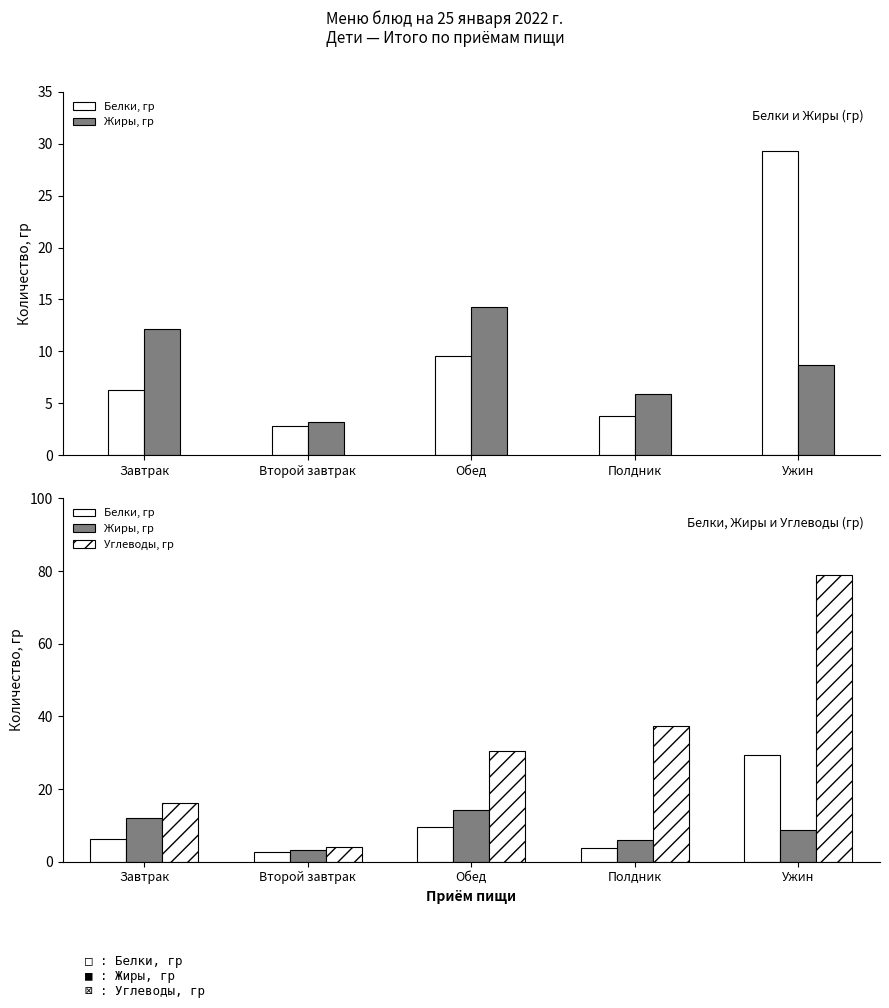

Which series has the widest spread of values?

Углеводы, гр